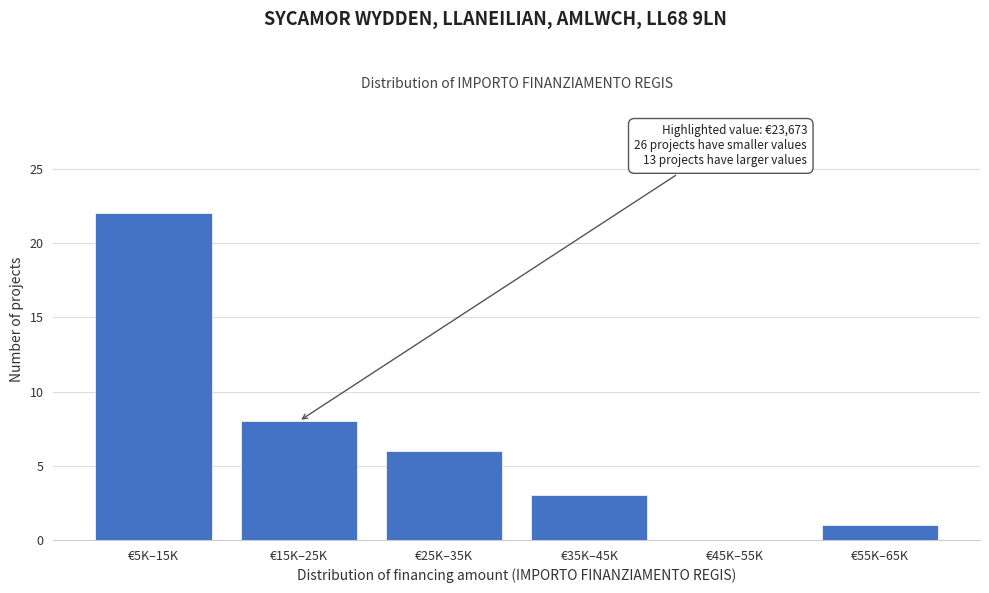

Reading left to right, transcribe all the data shown in this chart.

€5K–15K=22	€15K–25K=8	€25K–35K=6	€35K–45K=3	€45K–55K=0	€55K–65K=1